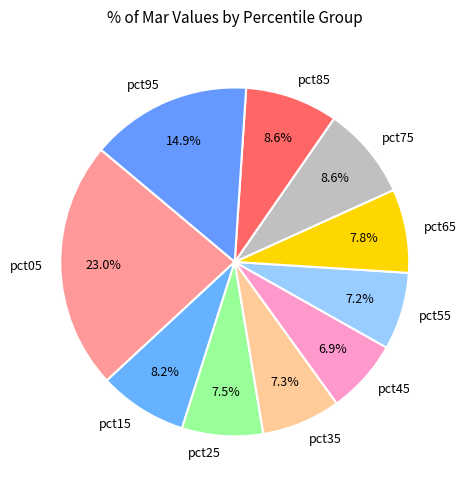

What percentage is NOT represented by pct85?

91.4%